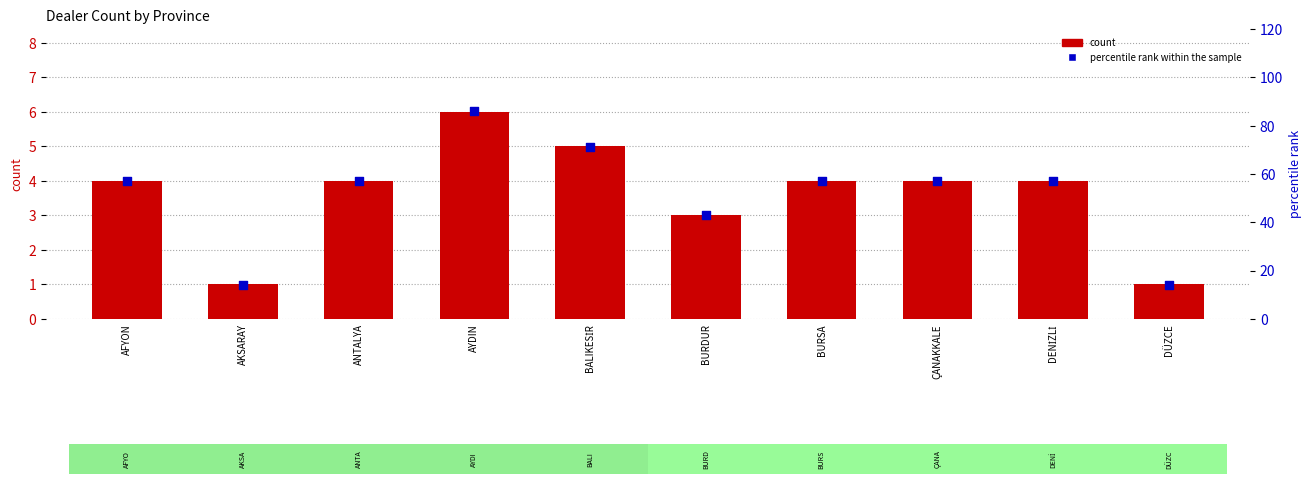

What are all the series names shown in the legend?

count, percentile rank within the sample